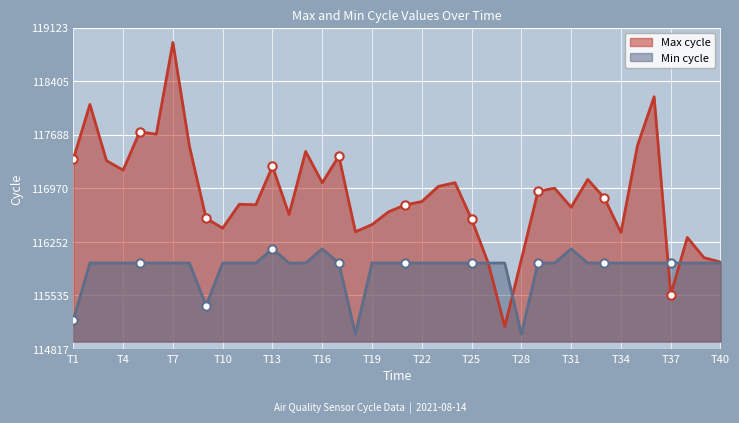

What is the lowest value of the Max cycle series?

115117.0